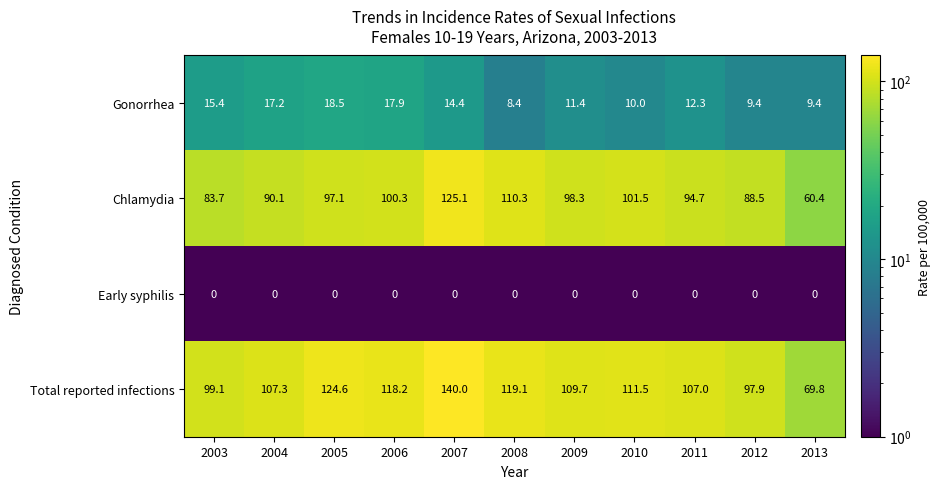

Which label corresponds to the largest value in the chart?

2007